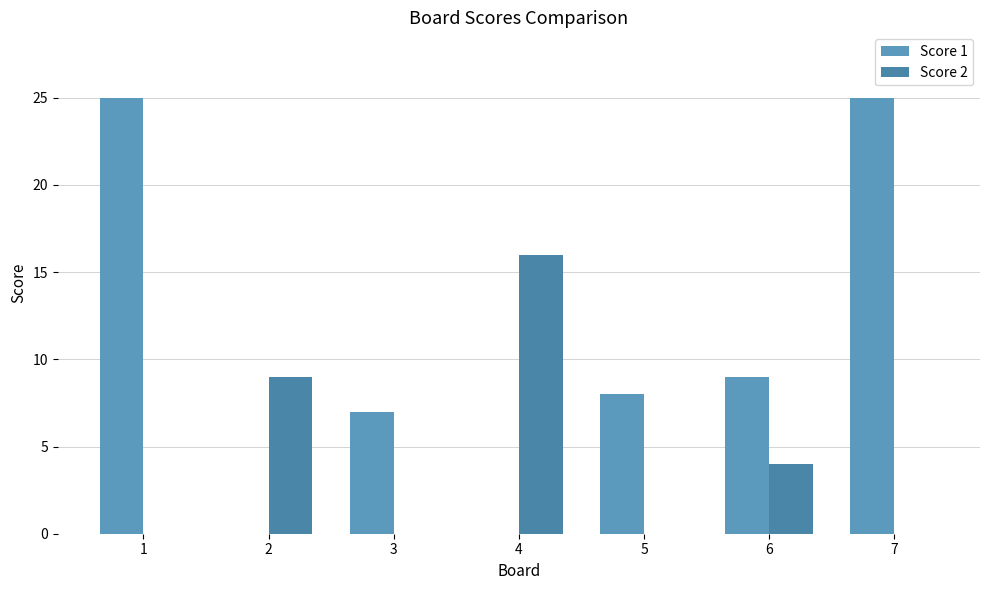

What are all the series names shown in the legend?

Score 1, Score 2